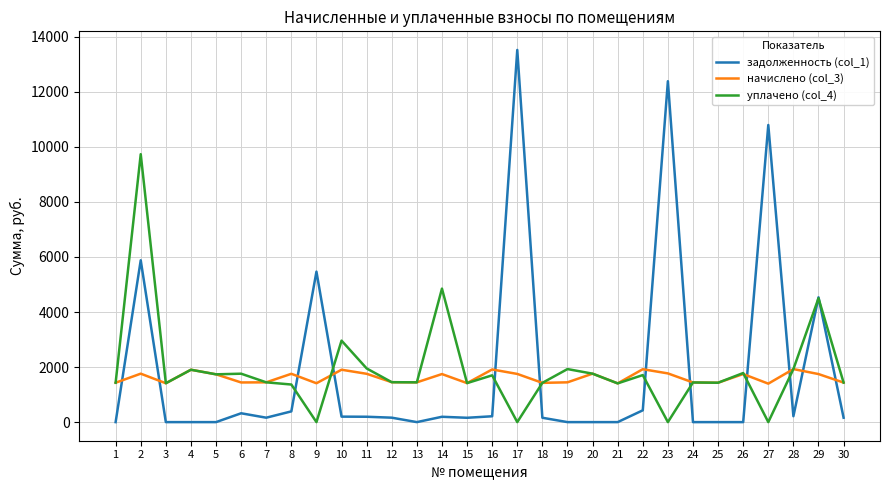

Count the number of data series in this chart.

3